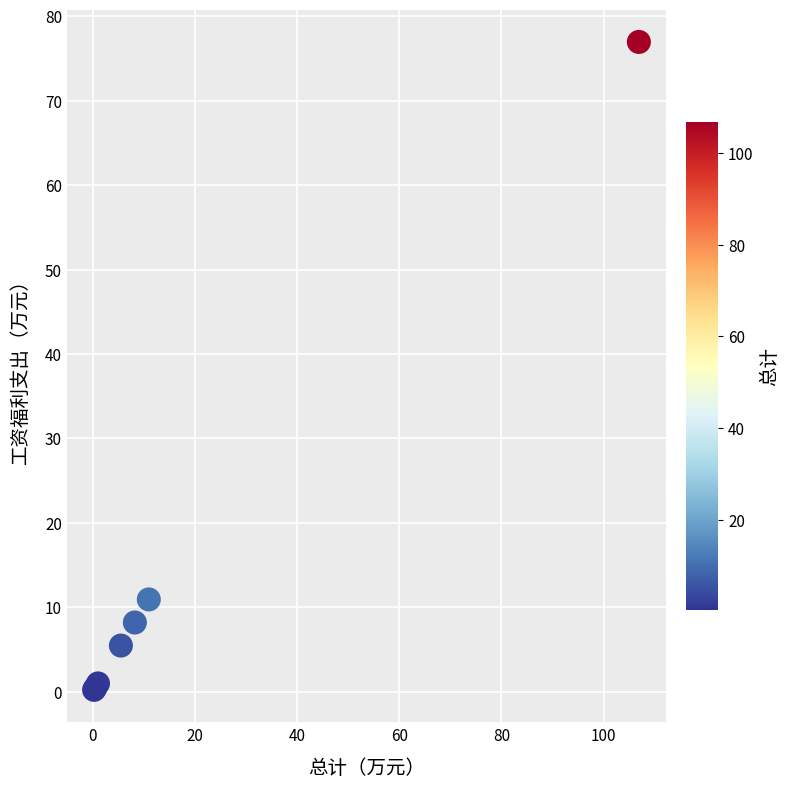

What Y value in the scatter plot is closest to 38?

10.9